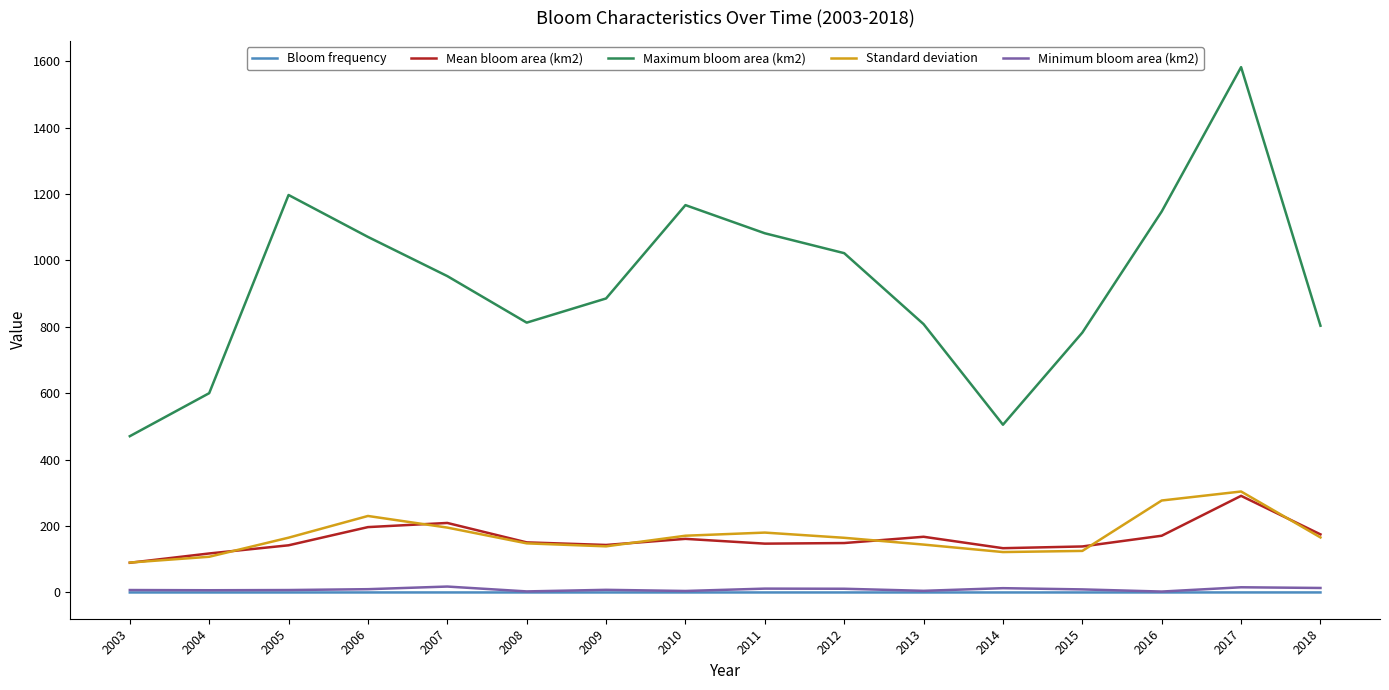

What is the approximate value of Bloom frequency at 2004?

0.1